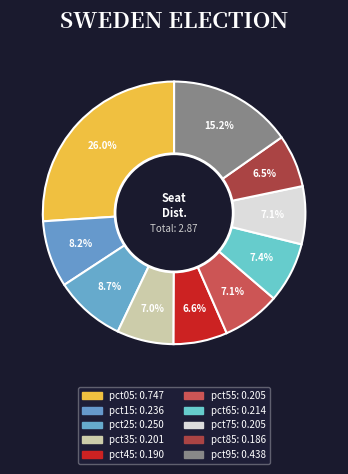

Rank the categories by value from lowest to highest.

pct85, pct45, pct35, pct75, pct55, pct65, pct15, pct25, pct95, pct05